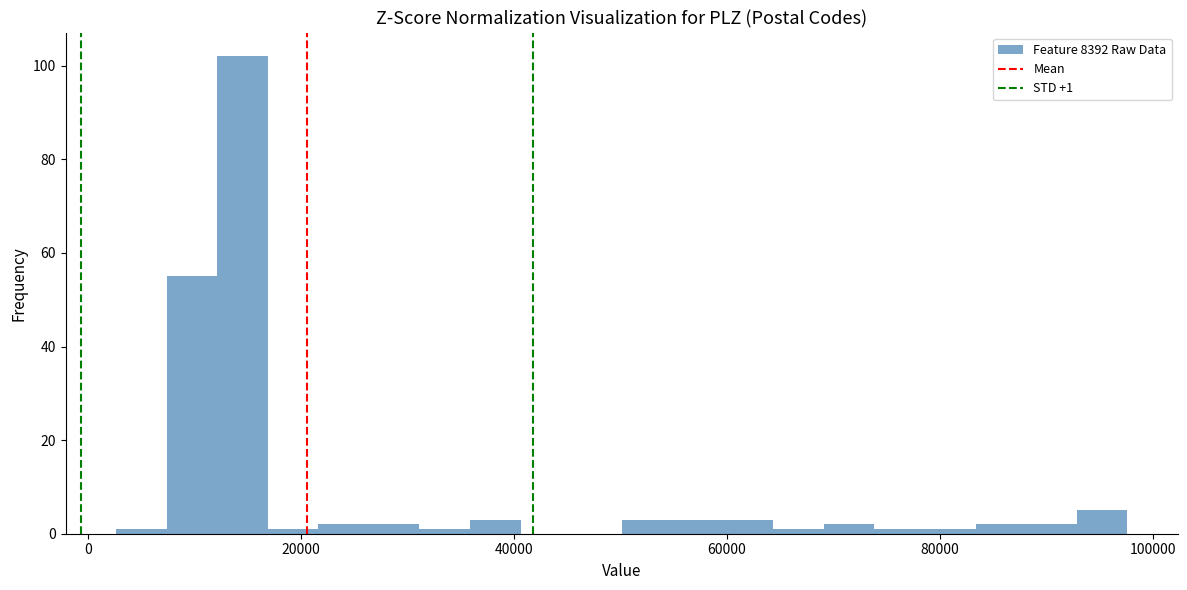

Around what value on the x-axis is the tallest bar? Give the approximate position of its centre, as read against the axis.

14000